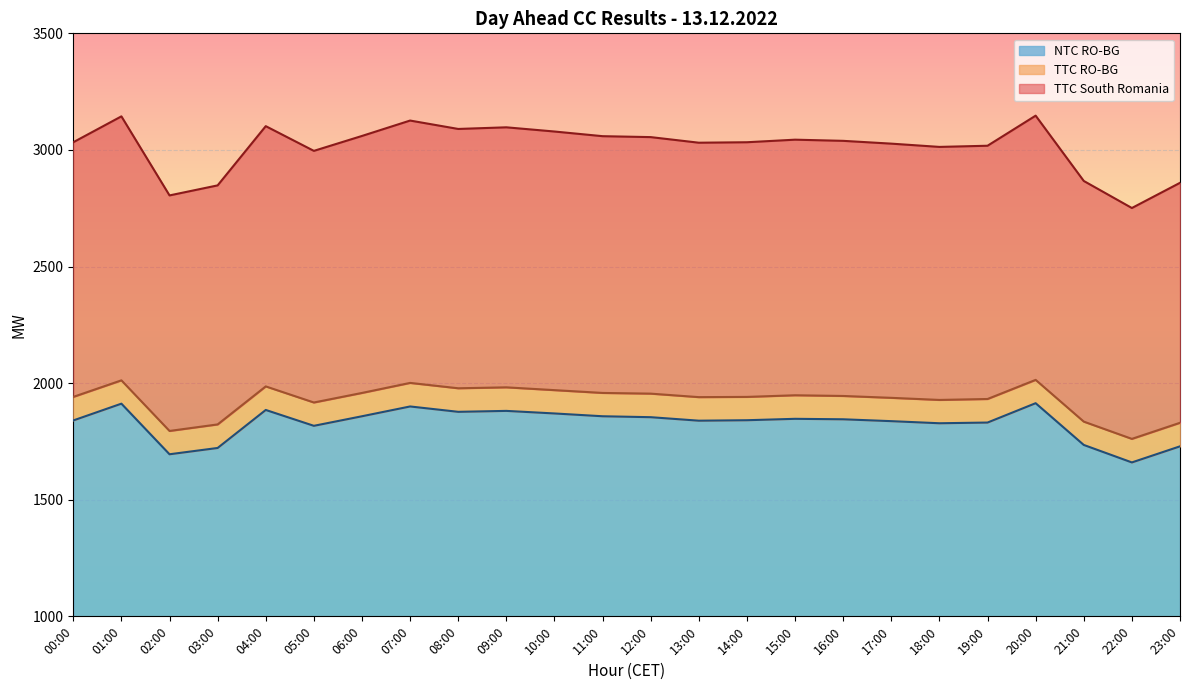

At which category is the sum across all series the highest?

20:00